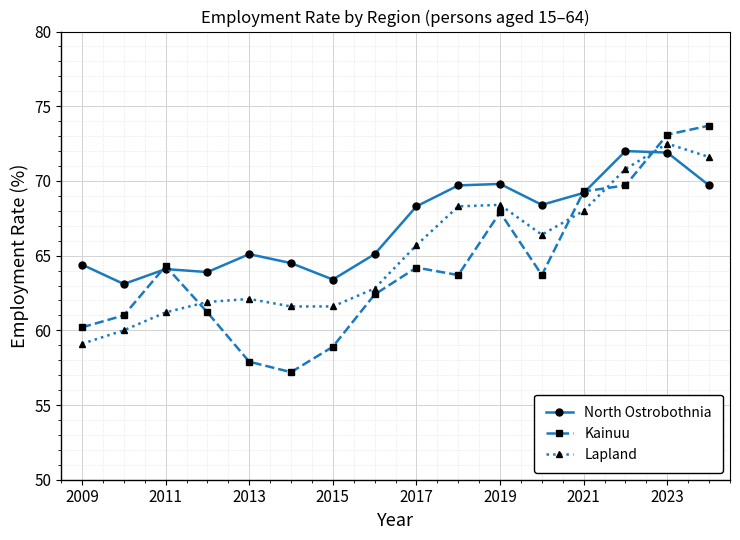

What is the maximum value shown in the chart?

73.7